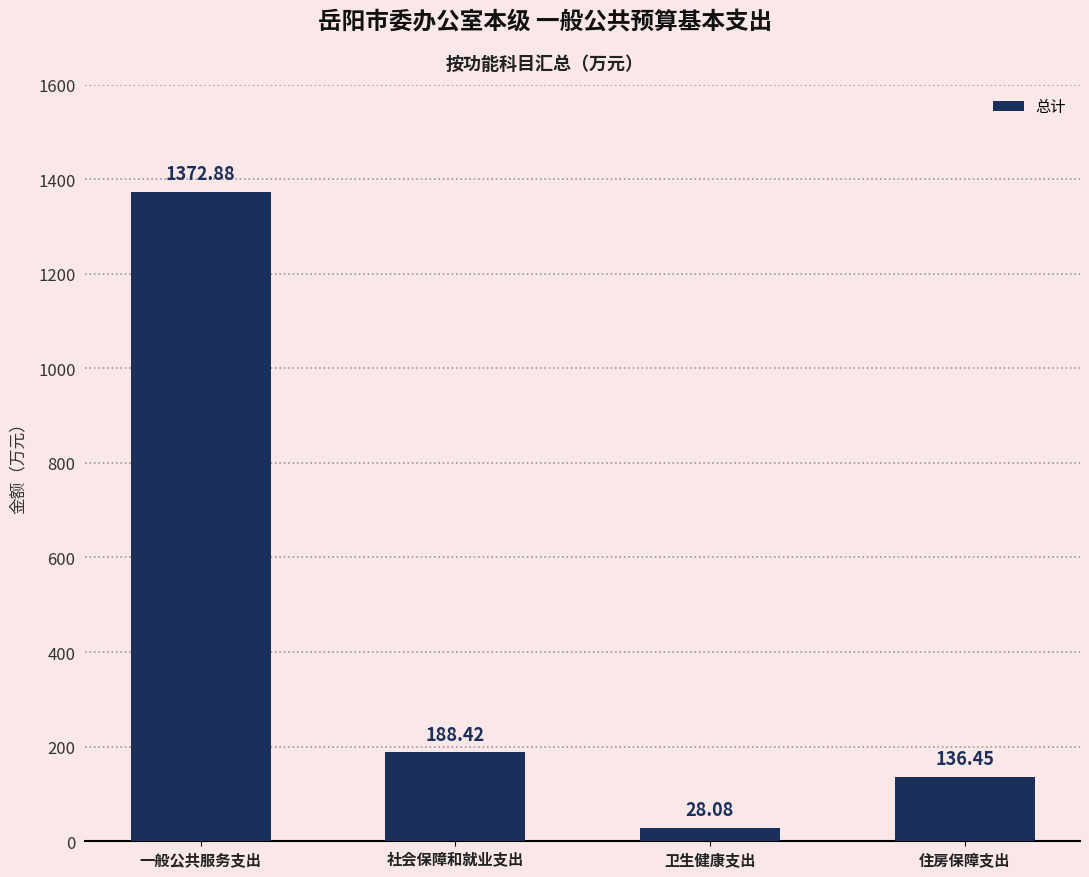

What is the minimum value shown in the chart?

28.1